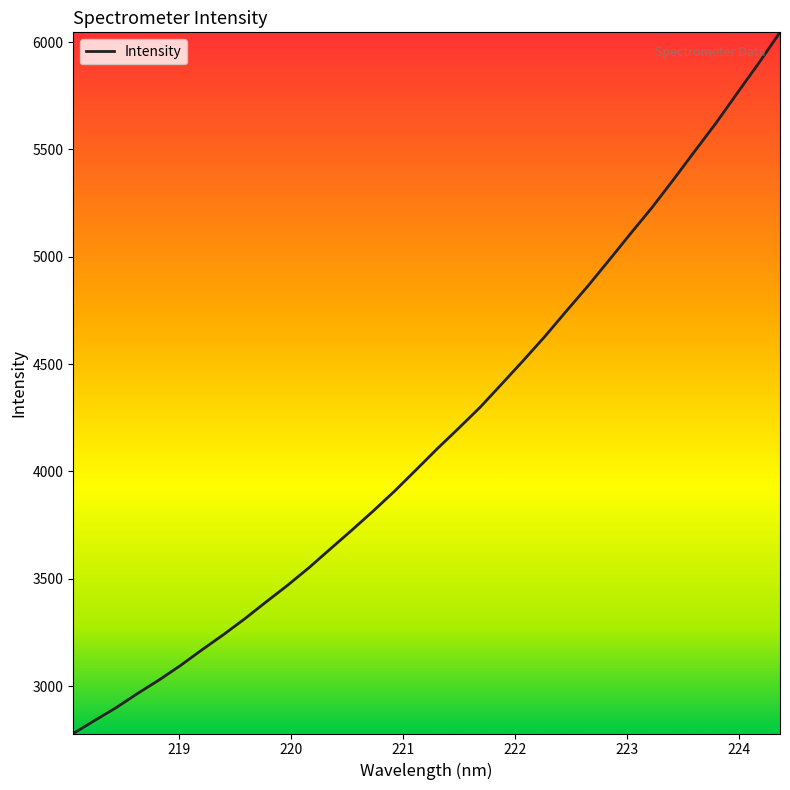

What is the maximum value shown in the chart?

6045.1